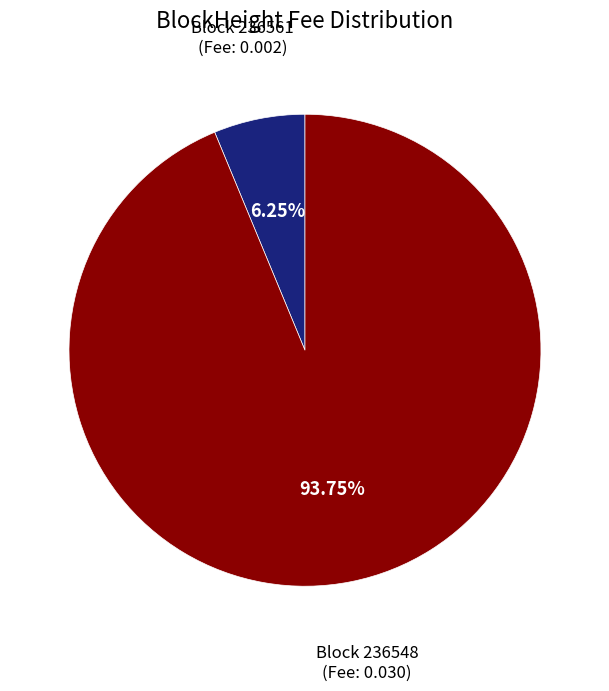

What is the largest slice in the pie chart?

Block 236548 (Fee: 0.030)